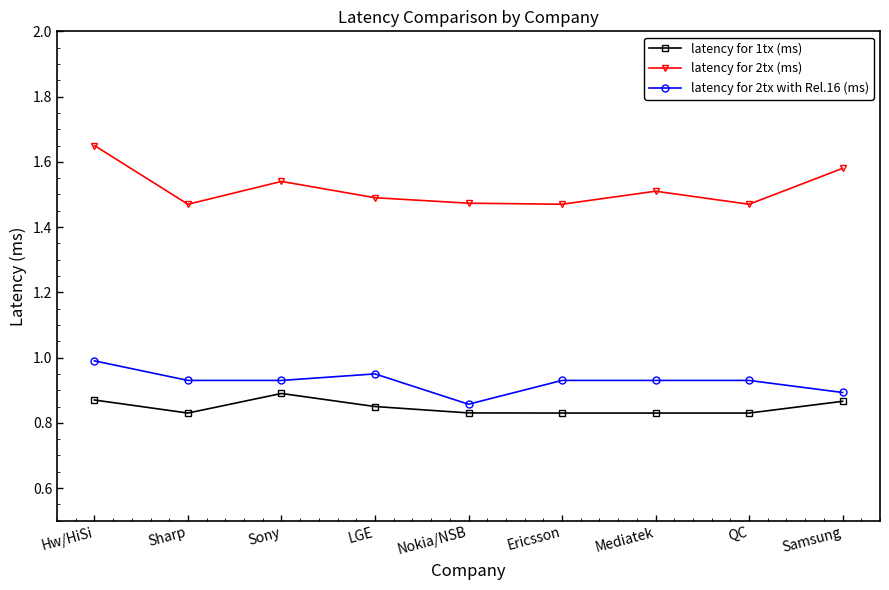

How many lines are shown in the chart?

3